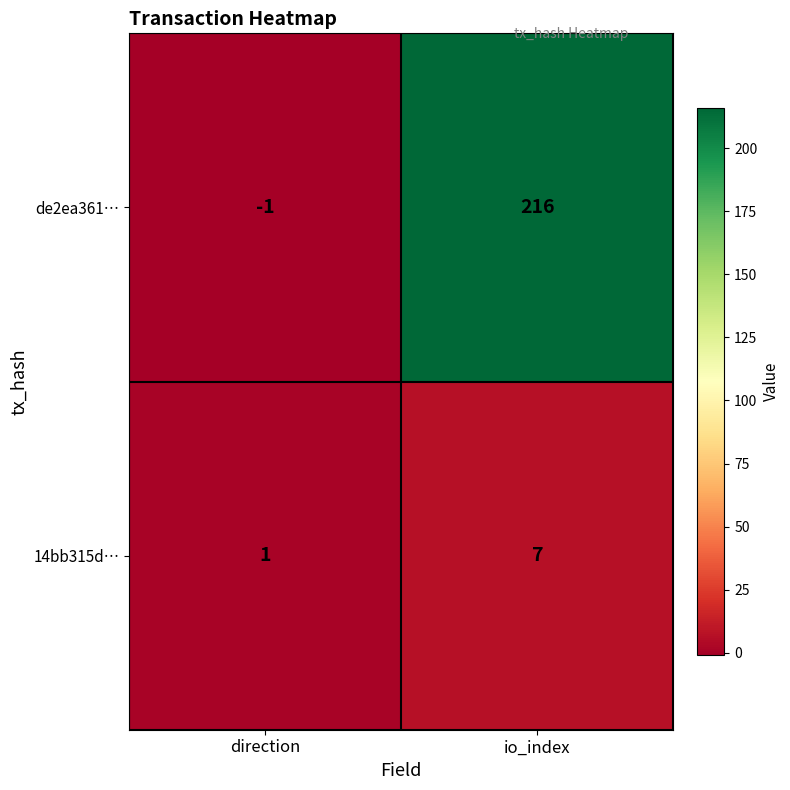

True or false: de2ea361… has a value of 0 at direction.

False